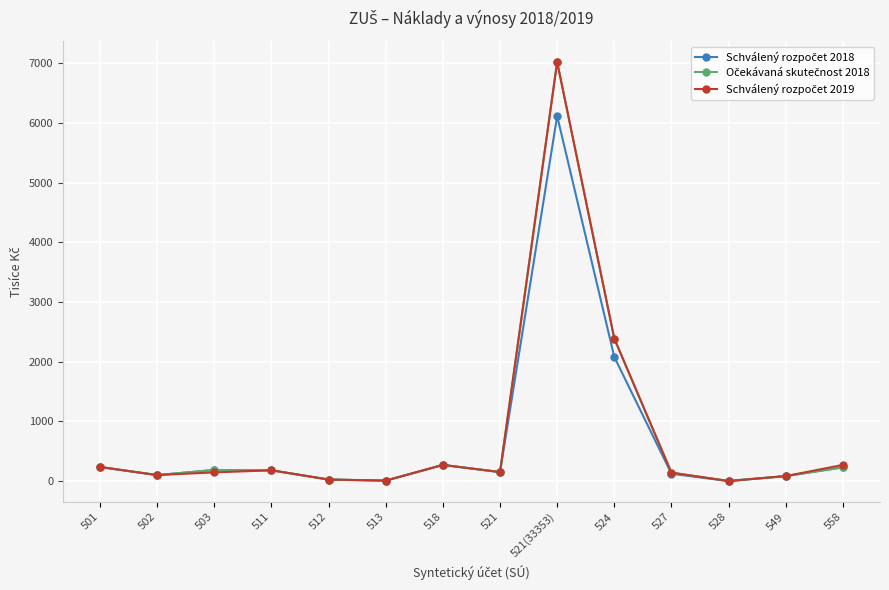

What is the label of the 6th point from the right?

521(33353)